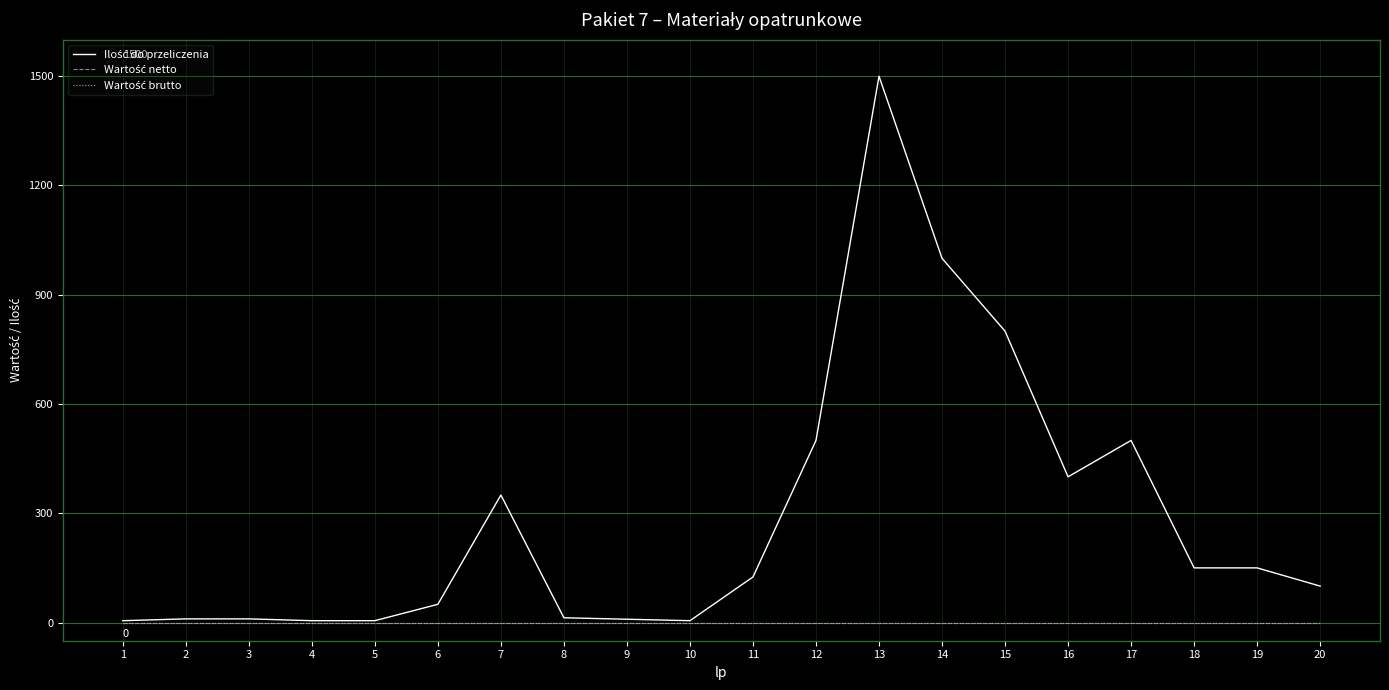

Reading right to left, list all the values displayed in this chart.

Ilość do przeliczenia: 100	150	150	500	400	800	1000	1500	500	125	5	9	13	350	50	5	5	10	10	5
Wartość netto: 0	0	0	0	0	0	0	0	0	0	0	0	0	0	0	0	0	0	0	0
Wartość brutto: 0	0	0	0	0	0	0	0	0	0	0	0	0	0	0	0	0	0	0	0